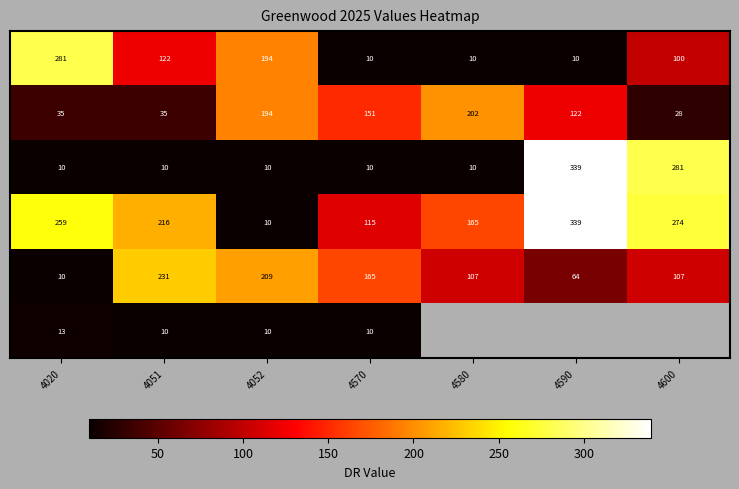

At how many categories does at least one series exceed 107?

7